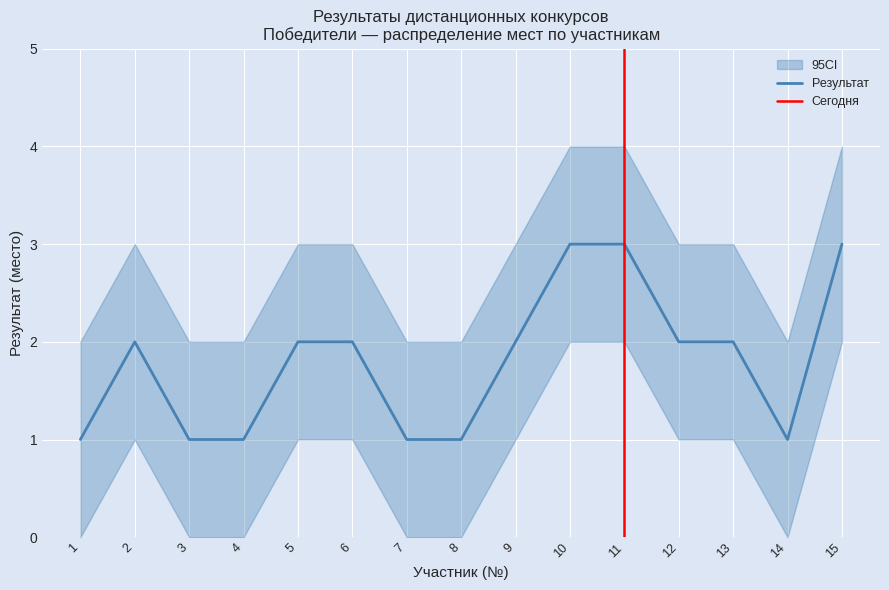

What is the difference between the second highest and minimum values in the Результат series?

2